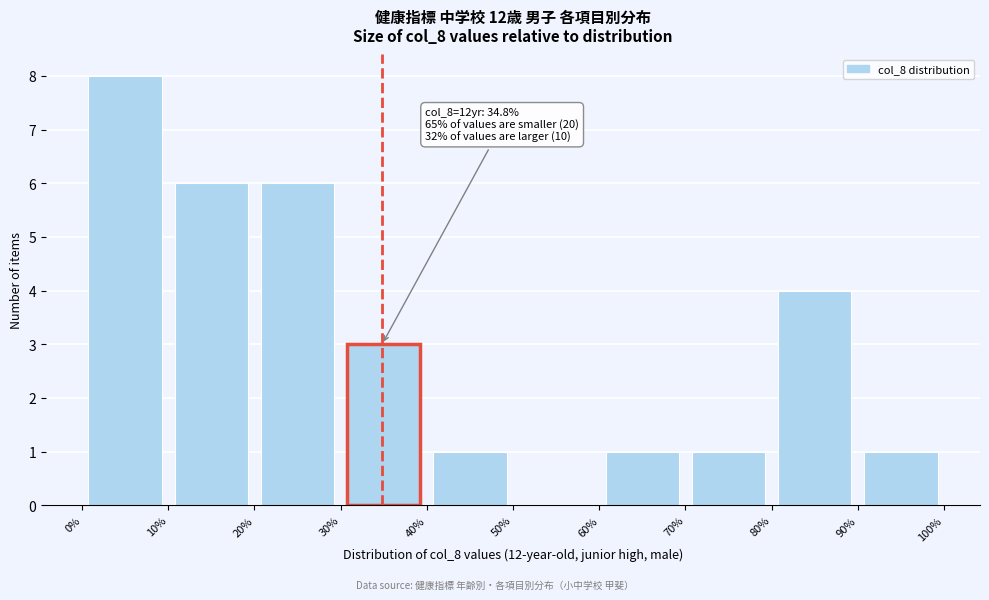

Over which range of the x-axis is the bar tallest?

0% to 10%